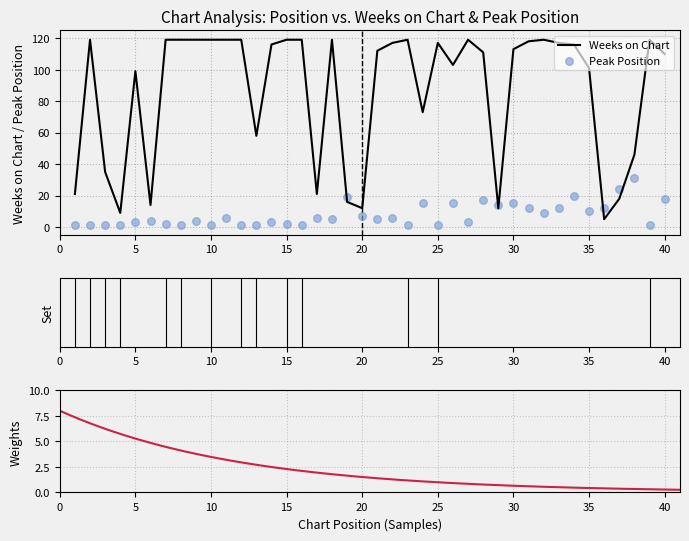

Which series has the largest total across all categories?

Weeks on Chart